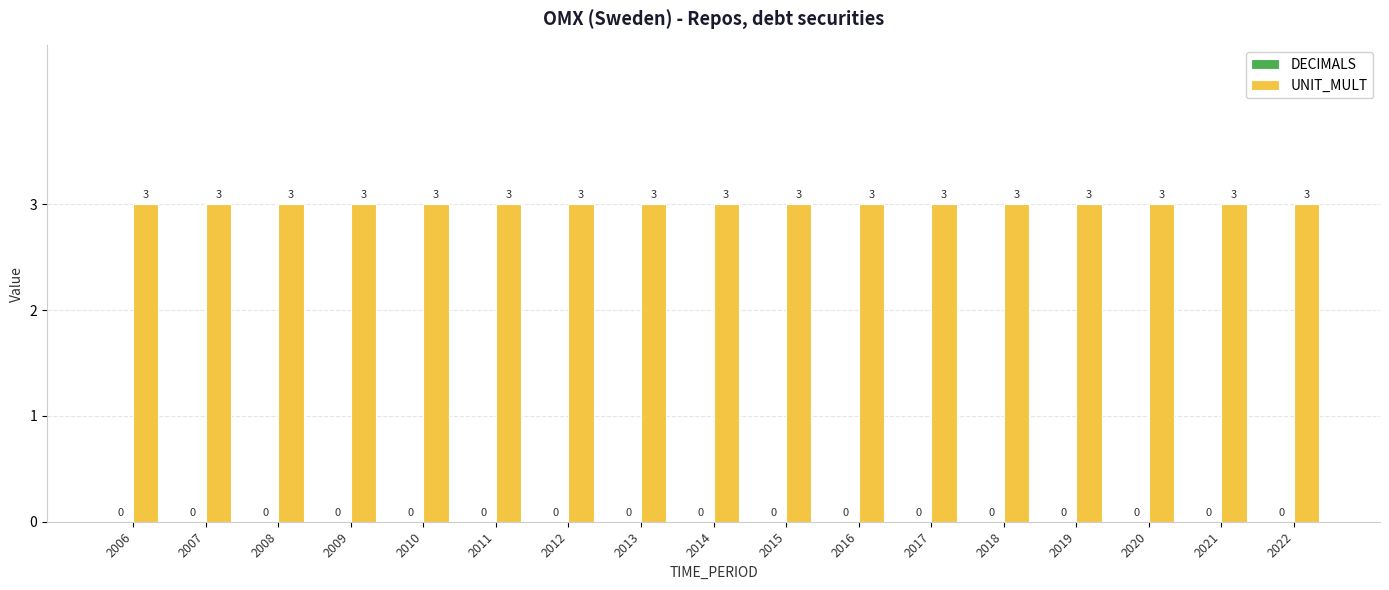

Reading right to left, what are all the values shown in this chart?

DECIMALS: 0	0	0	0	0	0	0	0	0	0	0	0	0	0	0	0	0
UNIT_MULT: 3	3	3	3	3	3	3	3	3	3	3	3	3	3	3	3	3